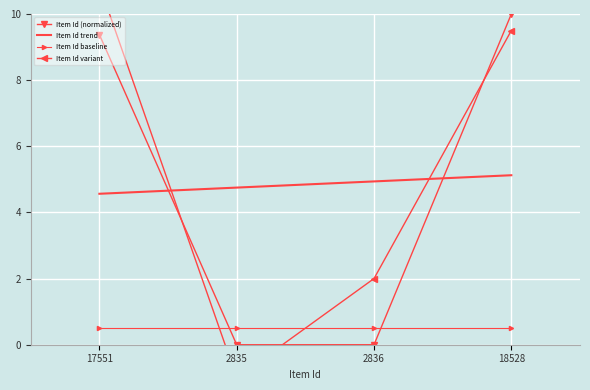

What is the maximum value shown in the chart?

10.9